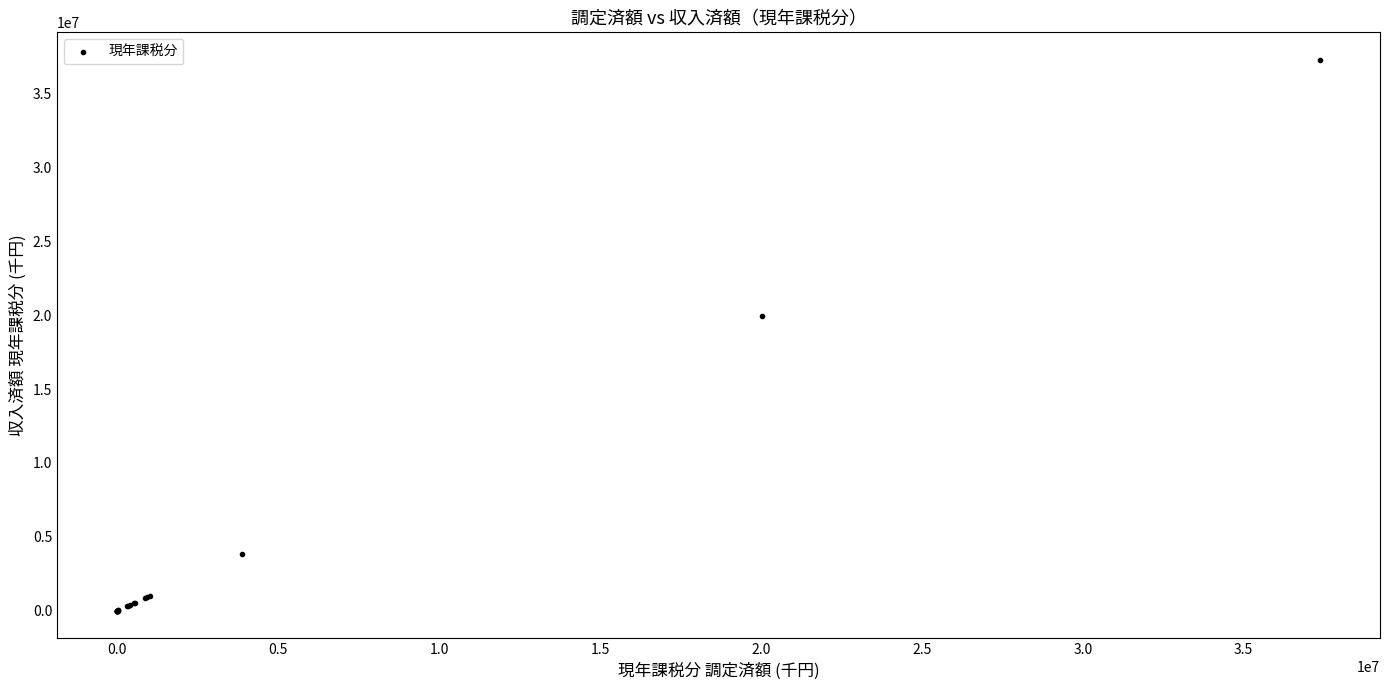

What Y value in the scatter plot is closest to 18636569?

19919661